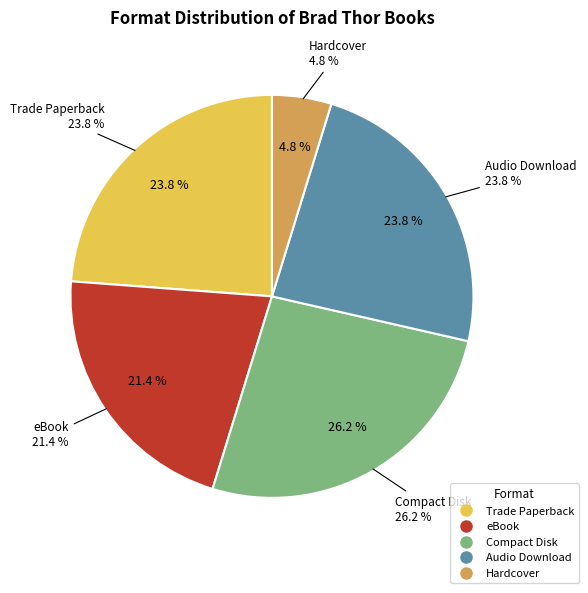

What is the smallest slice in the pie chart?

Hardcover